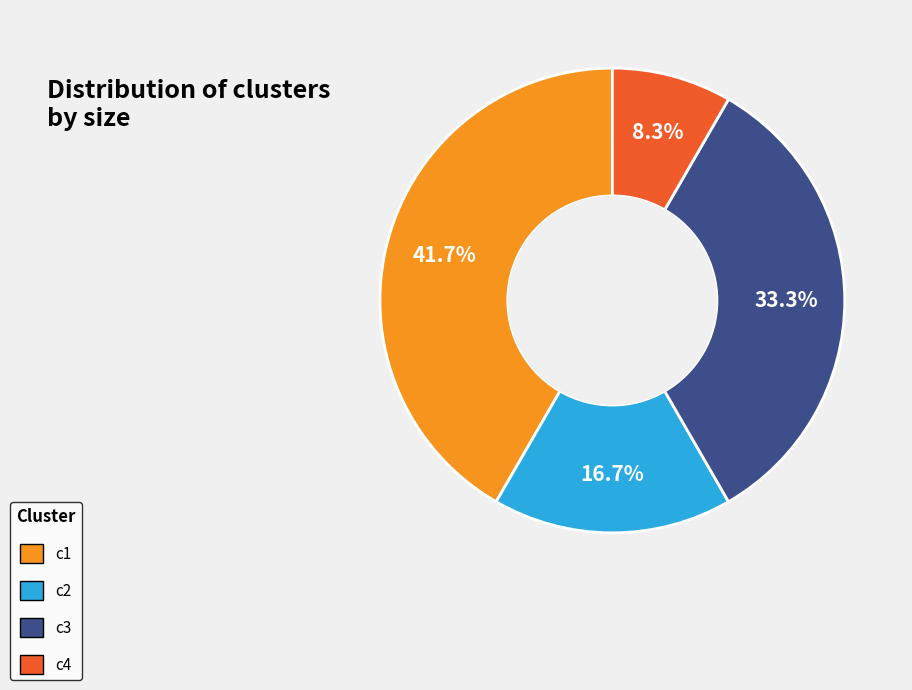

Is c3 the majority of the pie?

No